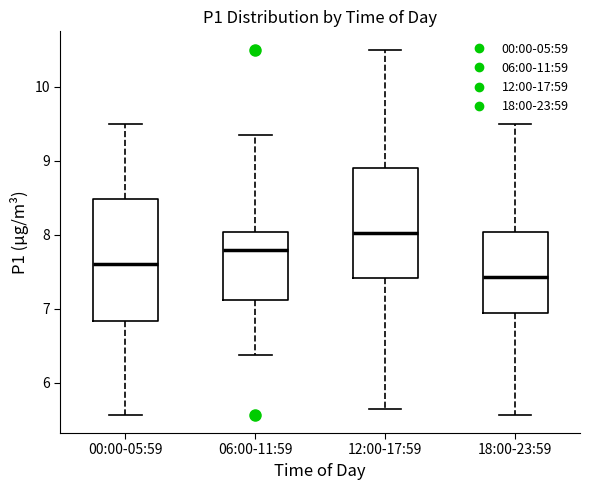

Reading left to right, read every box against the y-axis: the position of its median line, the range the box covers, and the ends of its whiskers. The values are not printed on the chart, so give them approximately, as read against the axis.

00:00-05:59: median 7.6, box 6.8 to 8.5, whiskers 5.6 to 9.5
06:00-11:59: median 7.8, box 7.1 to 8.0, whiskers 6.4 to 9.4
12:00-17:59: median 8.0, box 7.4 to 8.9, whiskers 5.7 to 10.5
18:00-23:59: median 7.4, box 6.9 to 8.0, whiskers 5.6 to 9.5